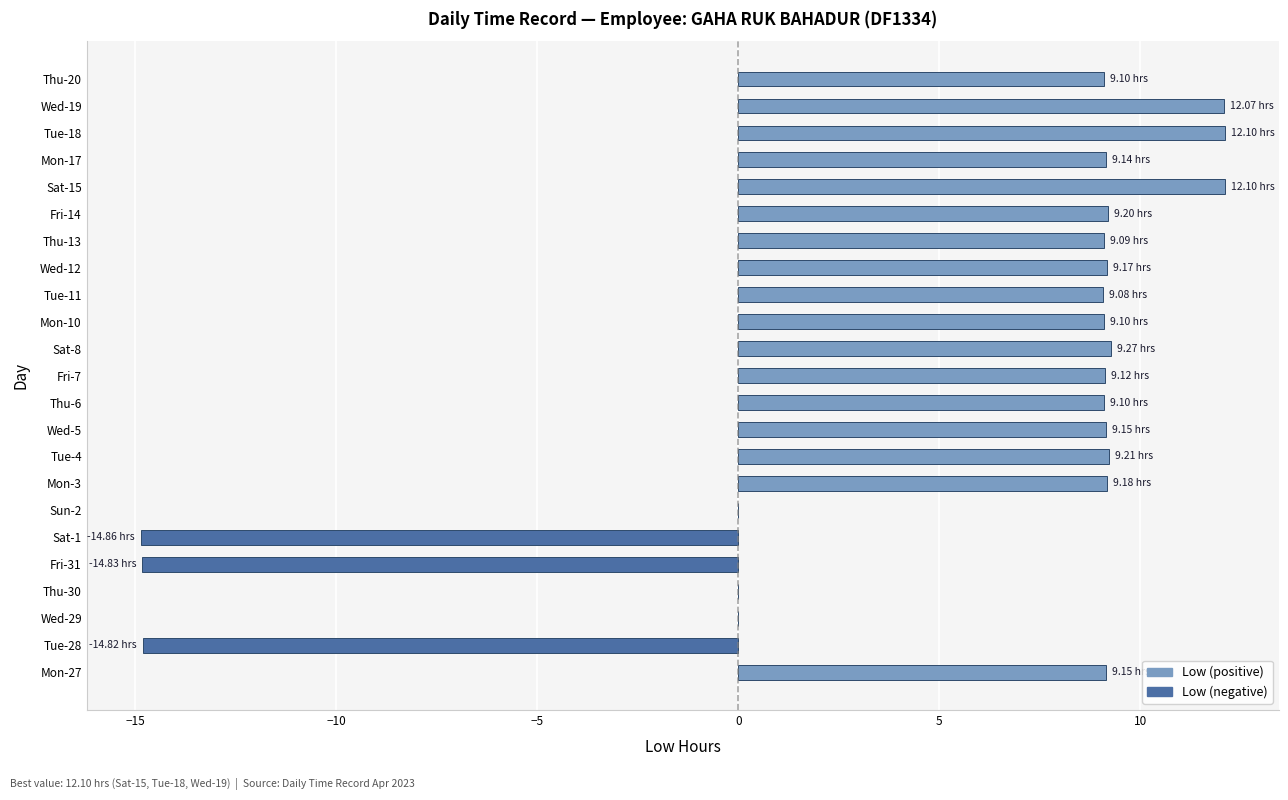

What is the change in value from Thu-30 to Thu-13?

+9.1